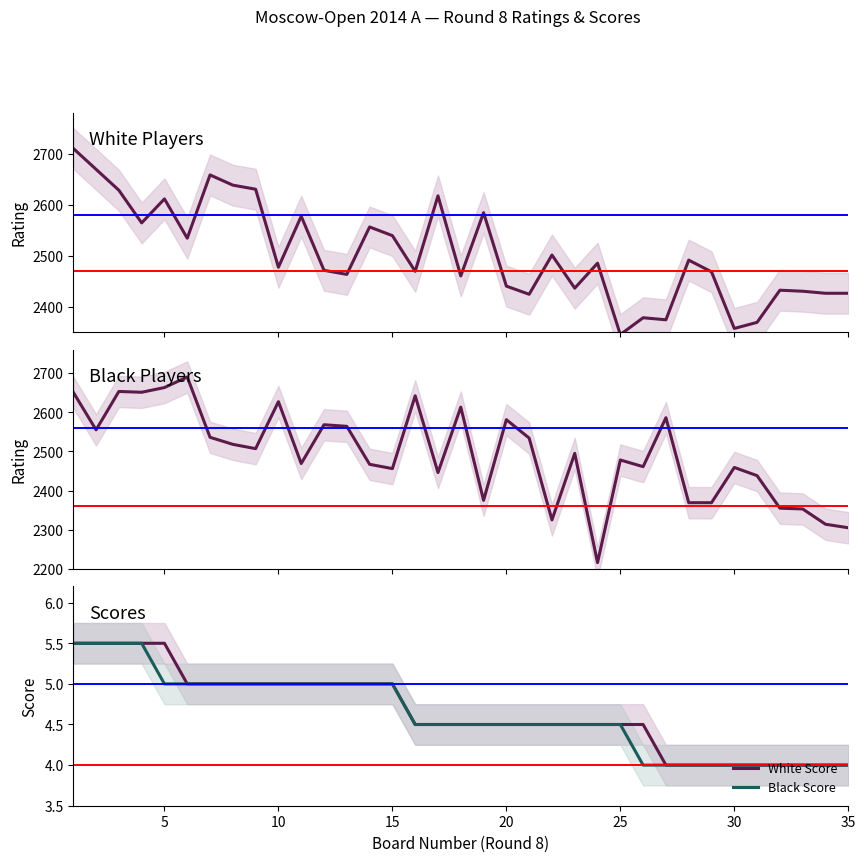

What is the highest value of the Black Score series?

5.5